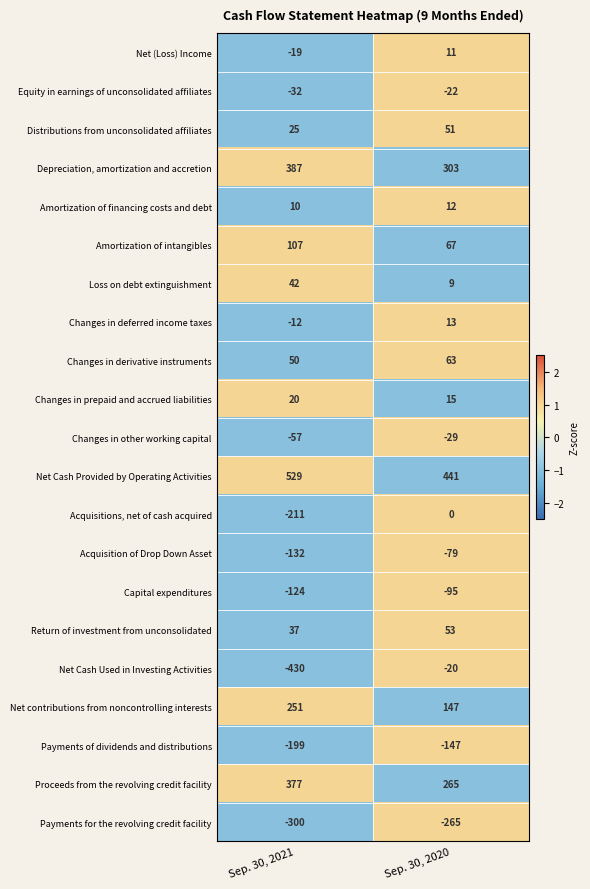

True or false: Depreciation, amortization and accretion has a value of 148 at Sep. 30, 2021.

False